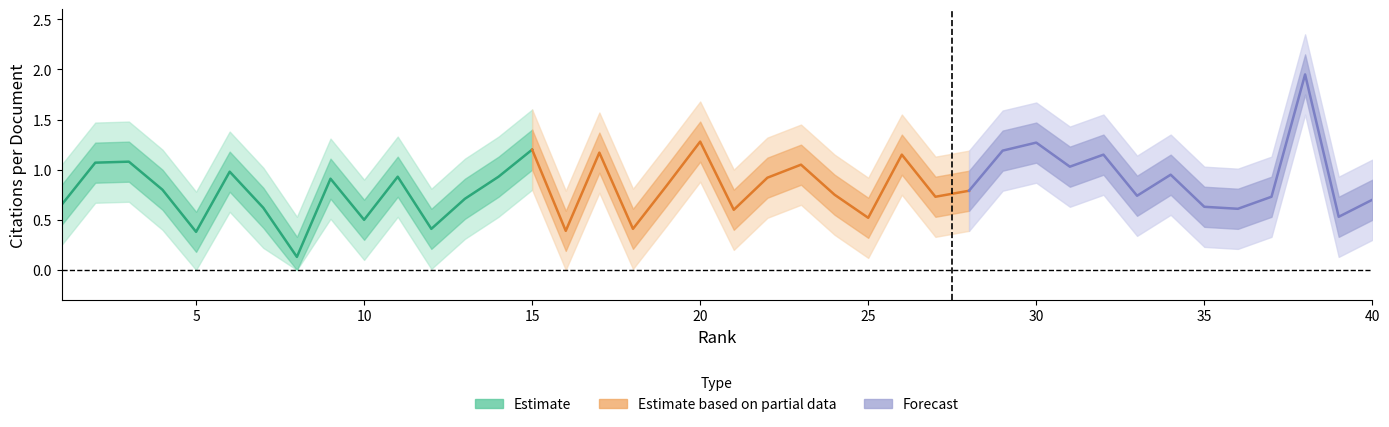

True or false: Citations per document and Citations per document lower2 intersect in this chart.

False